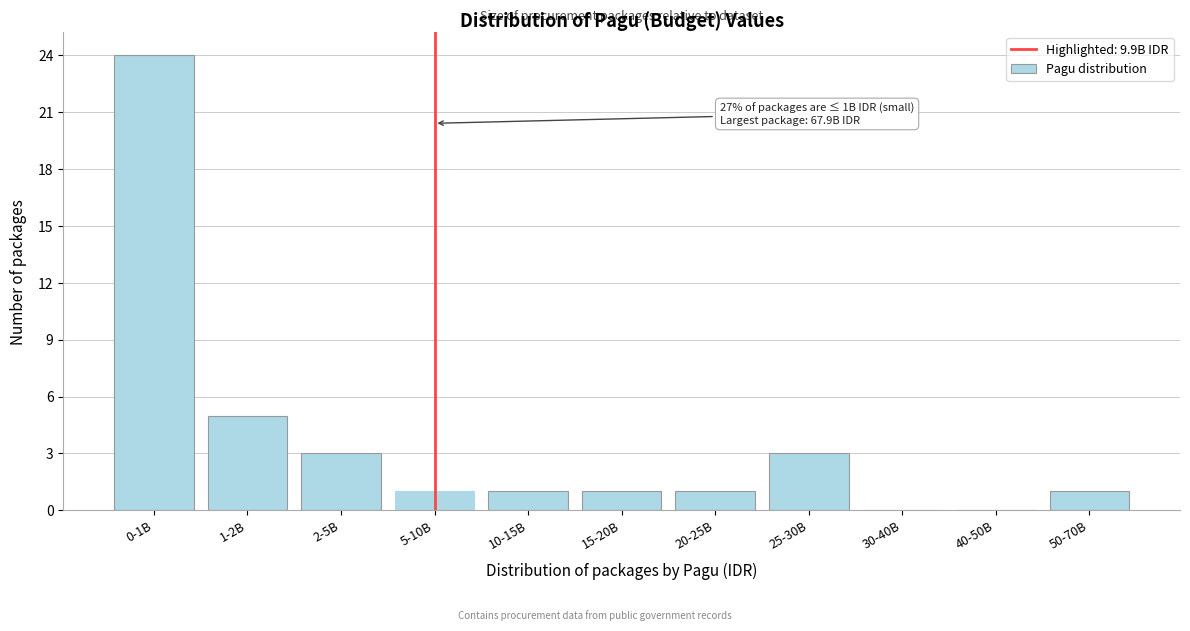

Reading right to left, list all the values displayed in this chart.

50-70B=1	40-50B=0	30-40B=0	25-30B=3	20-25B=1	15-20B=1	10-15B=1	5-10B=1	2-5B=3	1-2B=5	0-1B=24